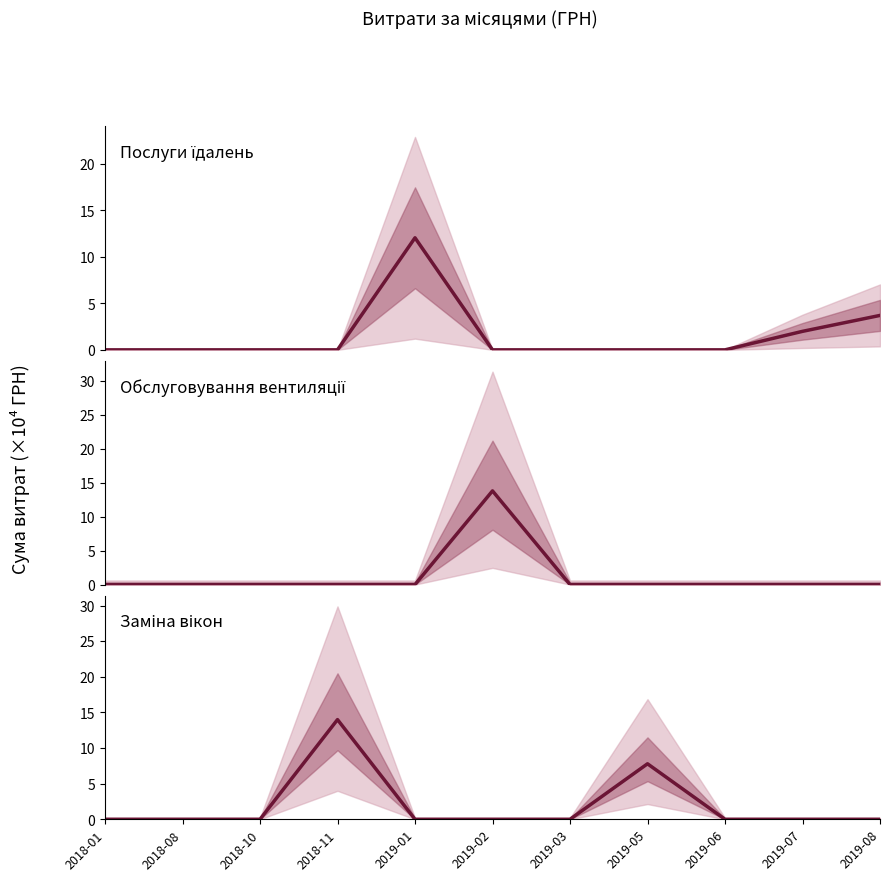

What is the total value across all series at 2019-05?

7.8